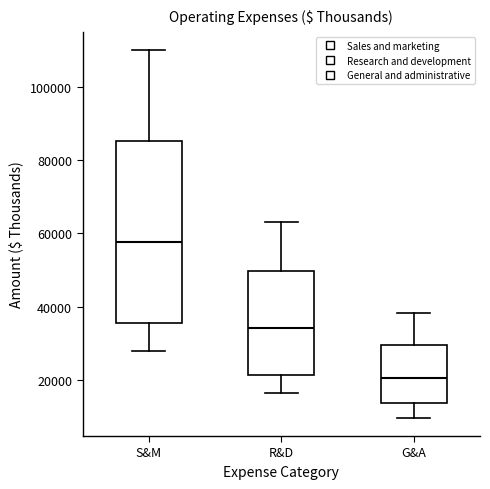

Reading left to right, read every box against the y-axis: the position of its median line, the range the box covers, and the ends of its whiskers. The values are not printed on the chart, so give them approximately, as read against the axis.

S&M: median 58000, box 36000 to 86000, whiskers 28000 to 110000
R&D: median 34000, box 22000 to 50000, whiskers 16000 to 64000
G&A: median 20000, box 14000 to 30000, whiskers 10000 to 38000